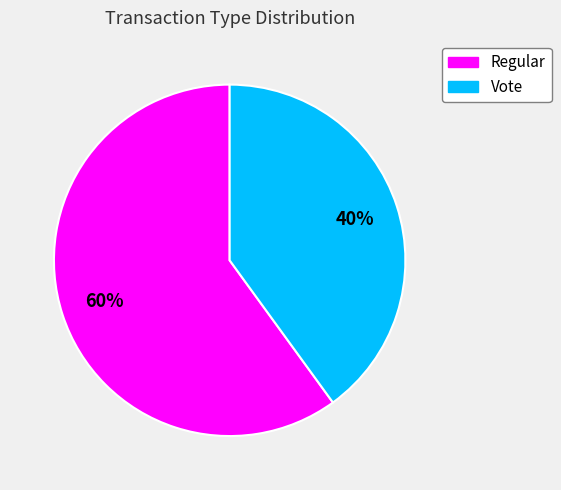

How many slices are in this pie chart?

2